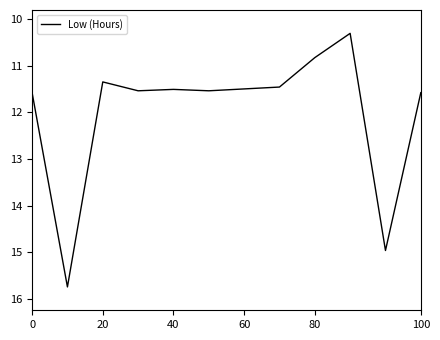

What is the smallest value displayed?

10.3